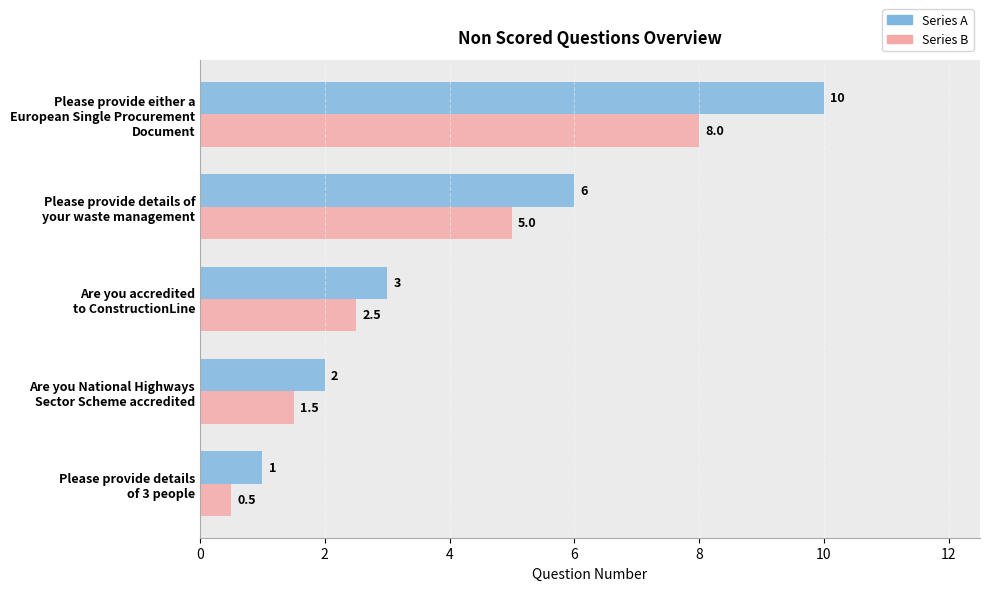

What is the difference between the maximum and second lowest values in the Series A series?

8.0